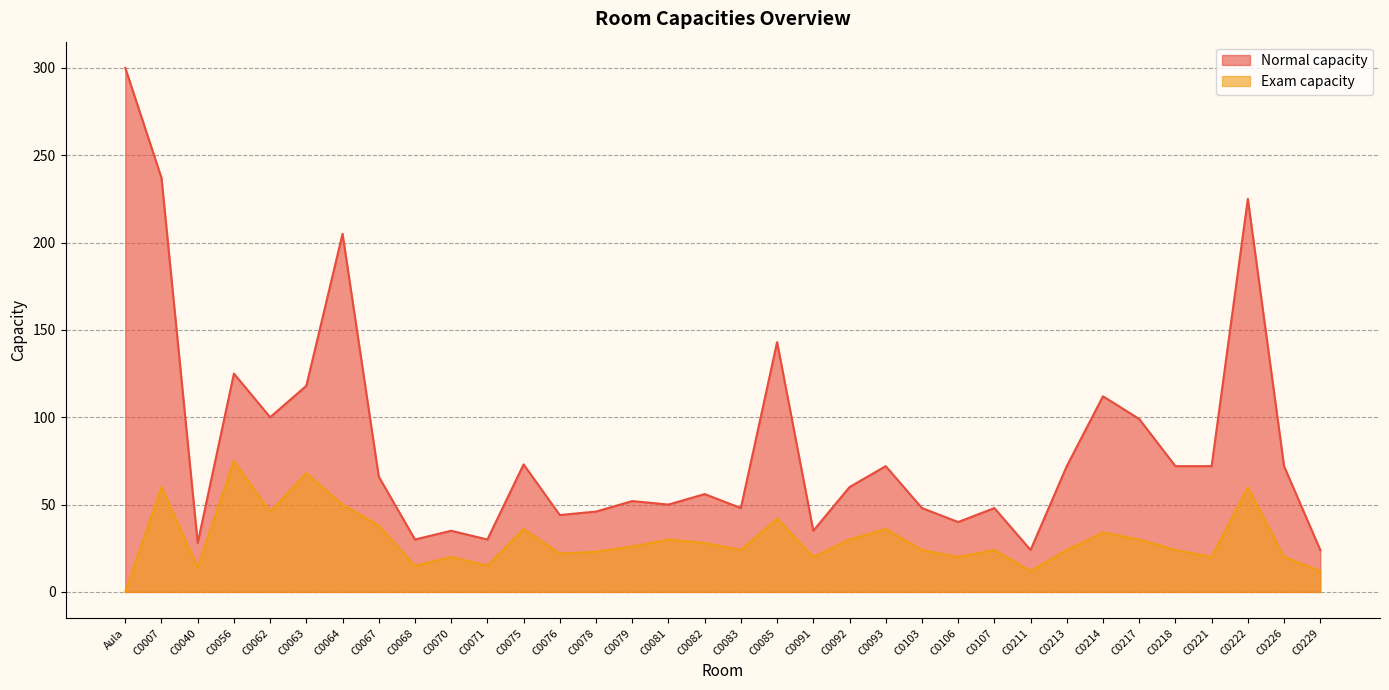

Is it true that Exam capacity equals 24 at C0083?

True